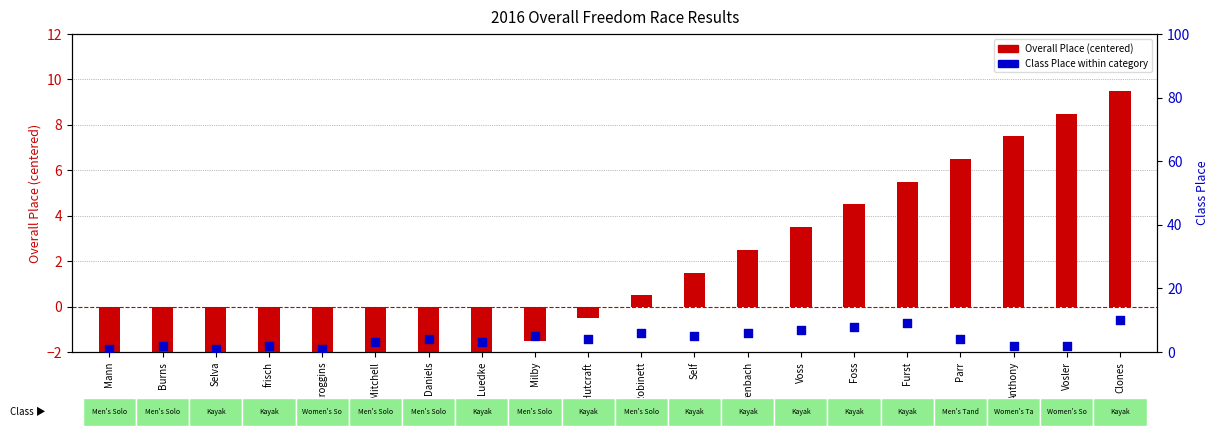

At which category is the sum across all series the highest?

Clones